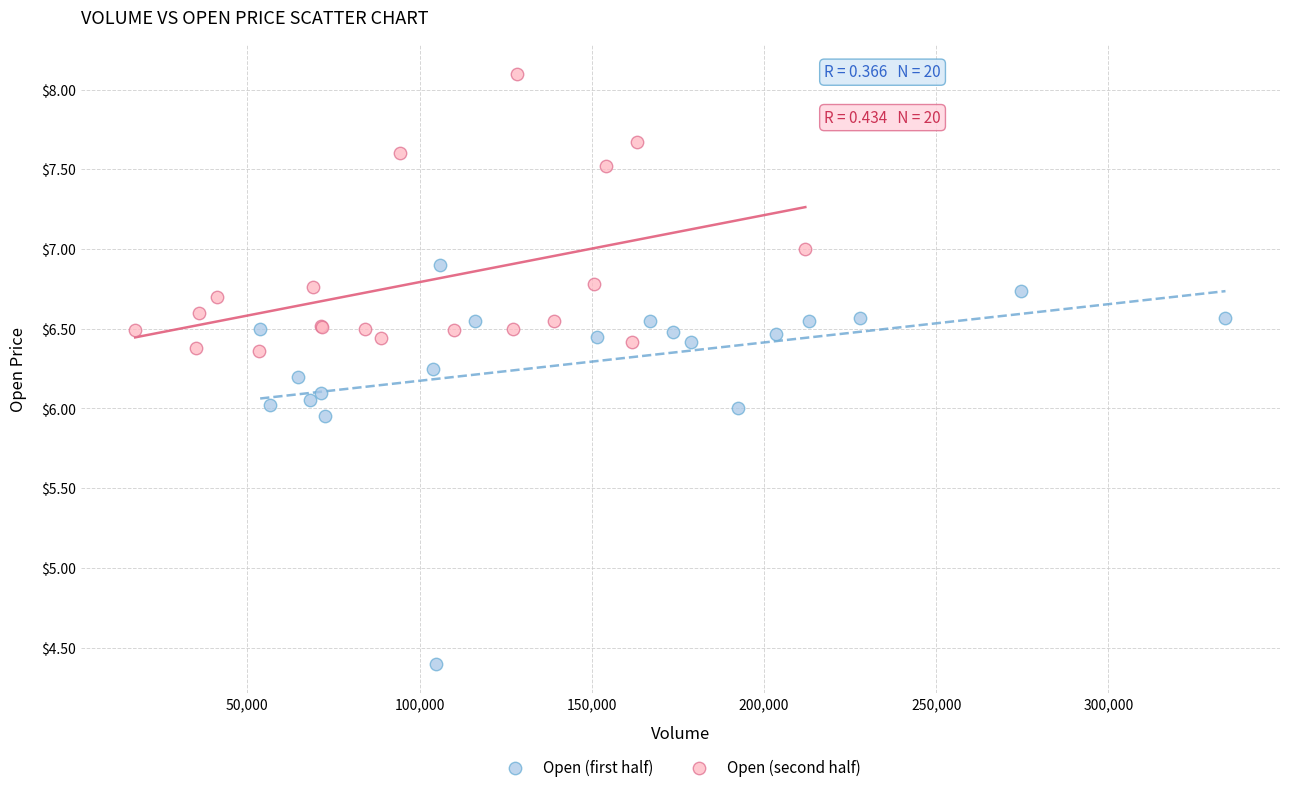

Which series reaches the minimum Y coordinate?

Open (first half)